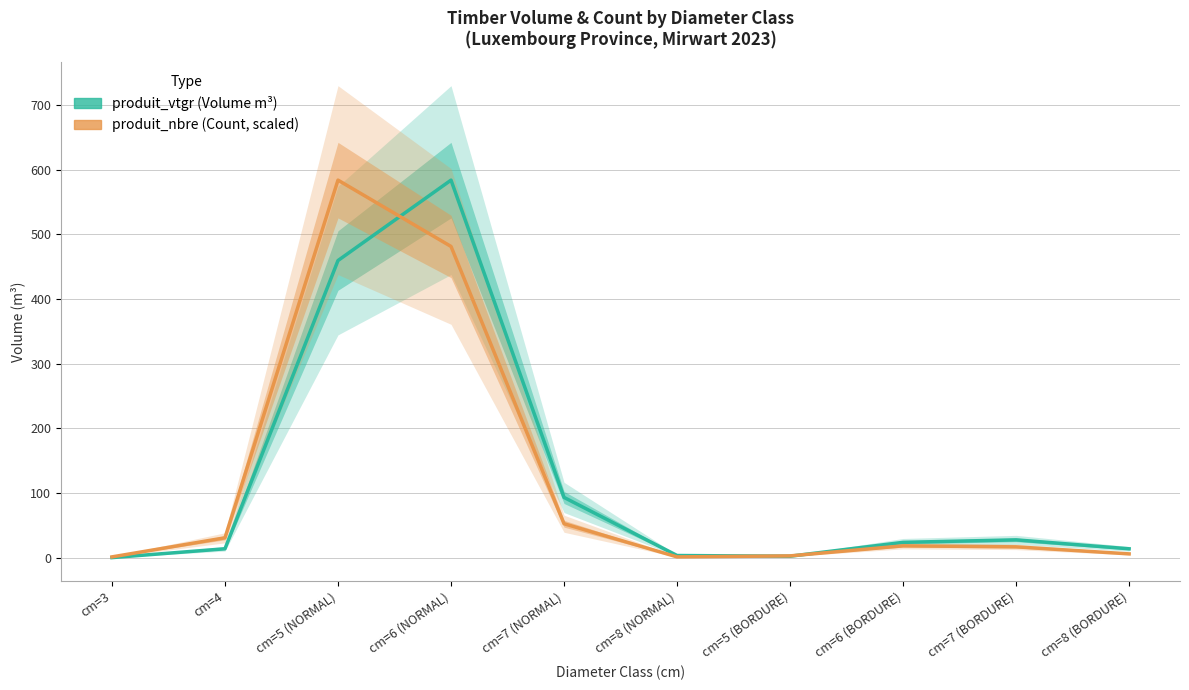

List the series in order of their overall mean, highest first.

produit_vtgr, produit_nbre